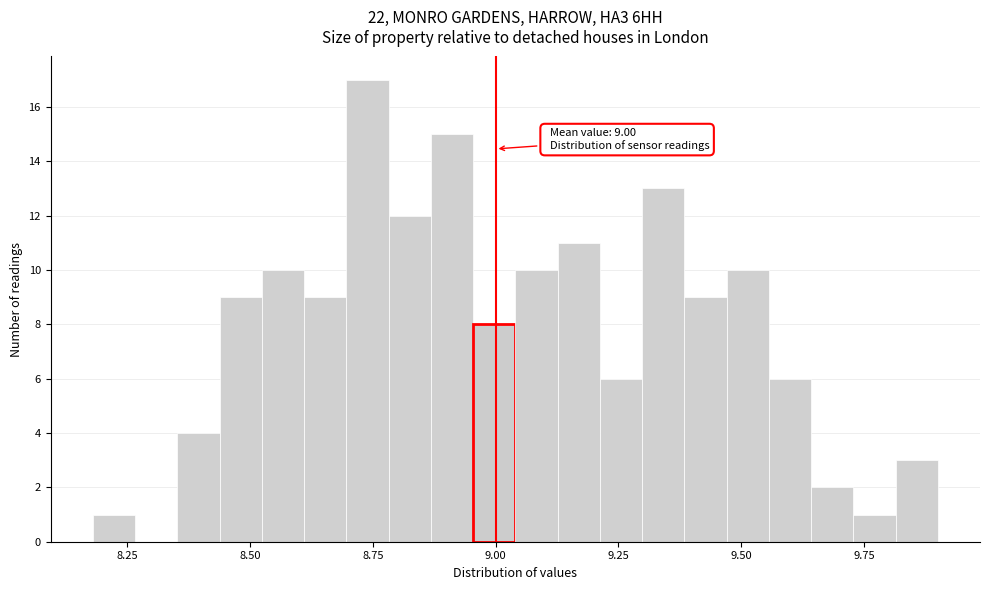

Read against the x-axis, roughly where is the centre of the tallest bar?

8.75